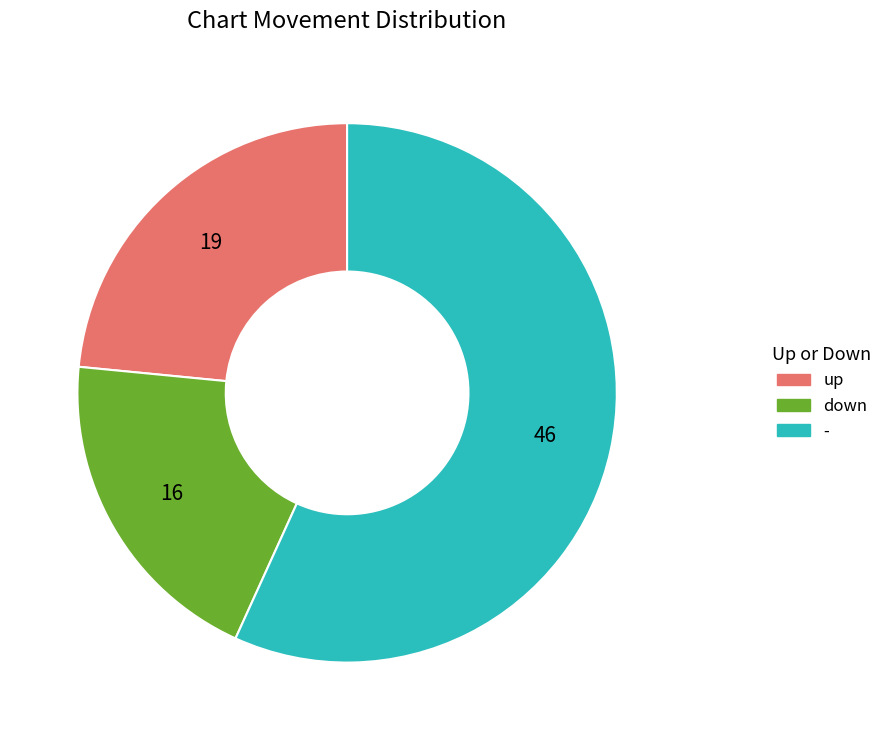

Does - represent more than half of the total?

Yes